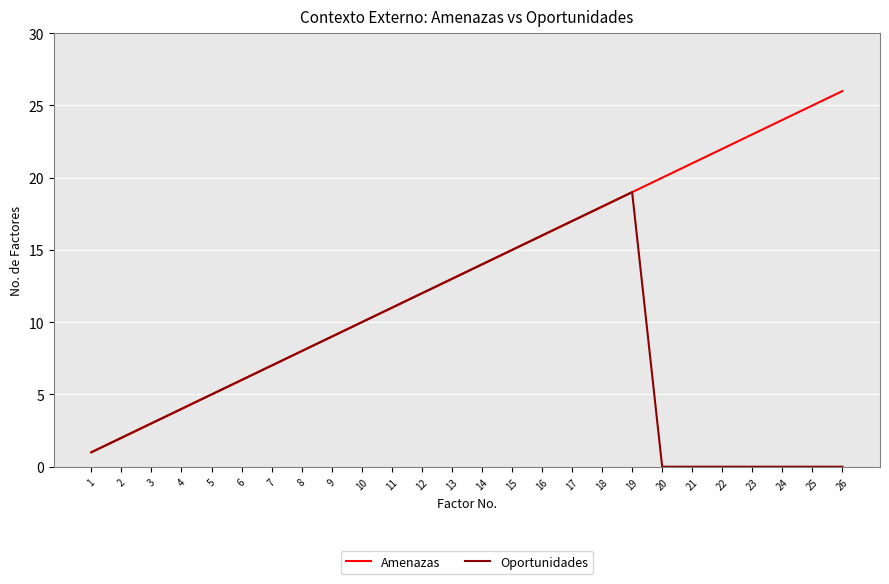

Which series has the largest total across all categories?

Amenazas